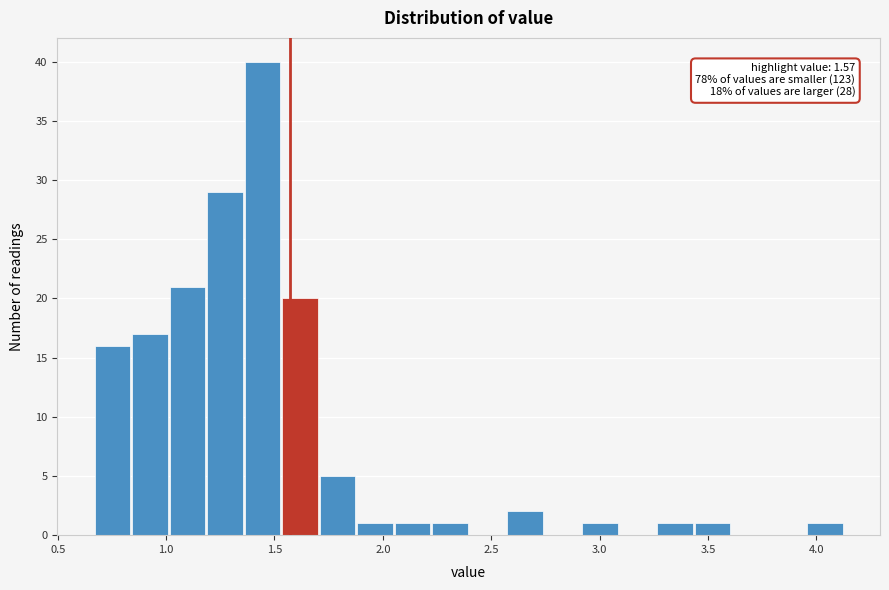

Around what value on the x-axis is the tallest bar? Give the approximate position of its centre, as read against the axis.

1.45